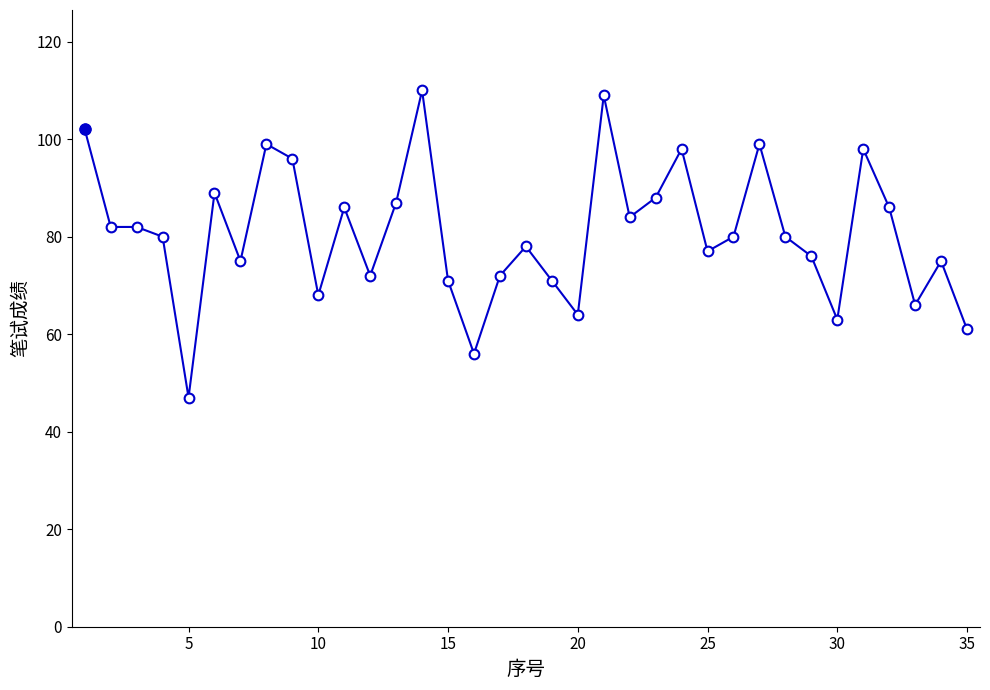

How many series are shown in this chart?

1